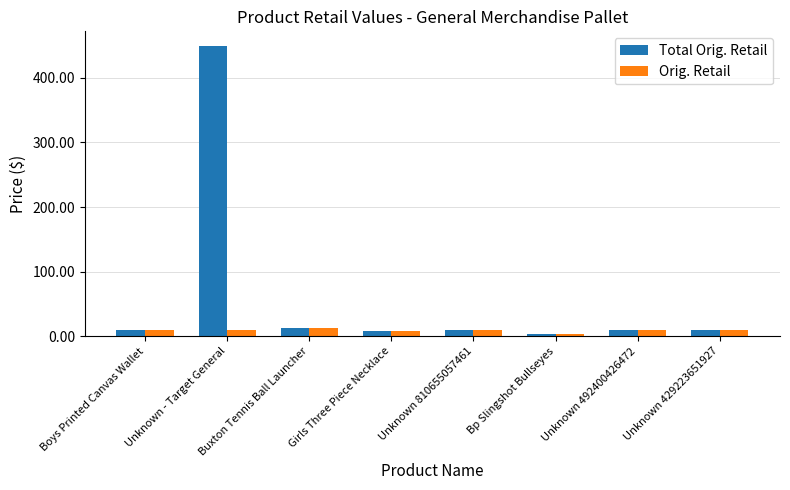

Is it true that Total Orig. Retail equals 10.0 at Boys Printed Canvas Wallet?

True